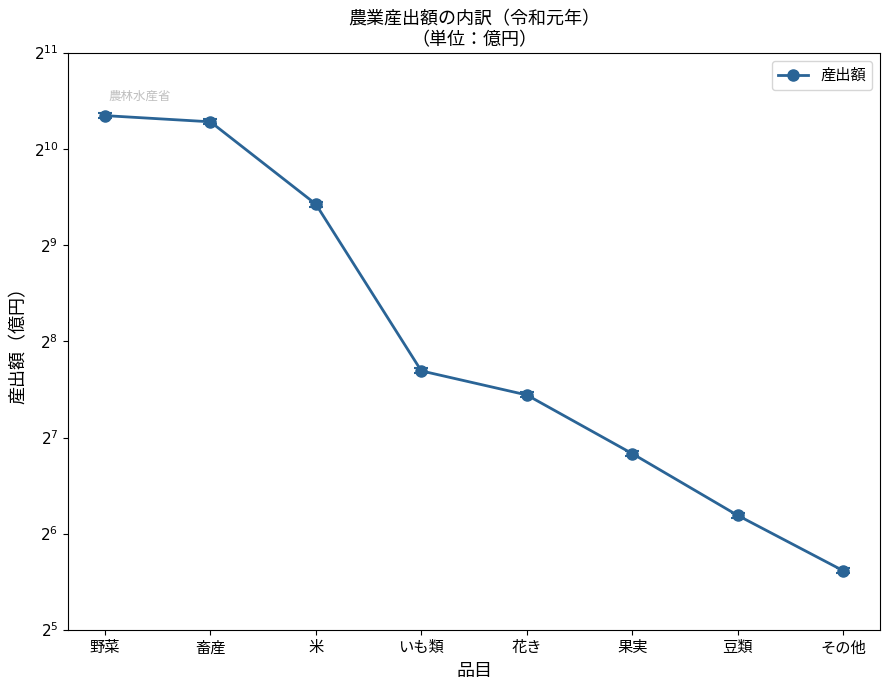

Reading right to left, list all the values displayed in this chart.

49	73	114	174	207	689	1248	1305